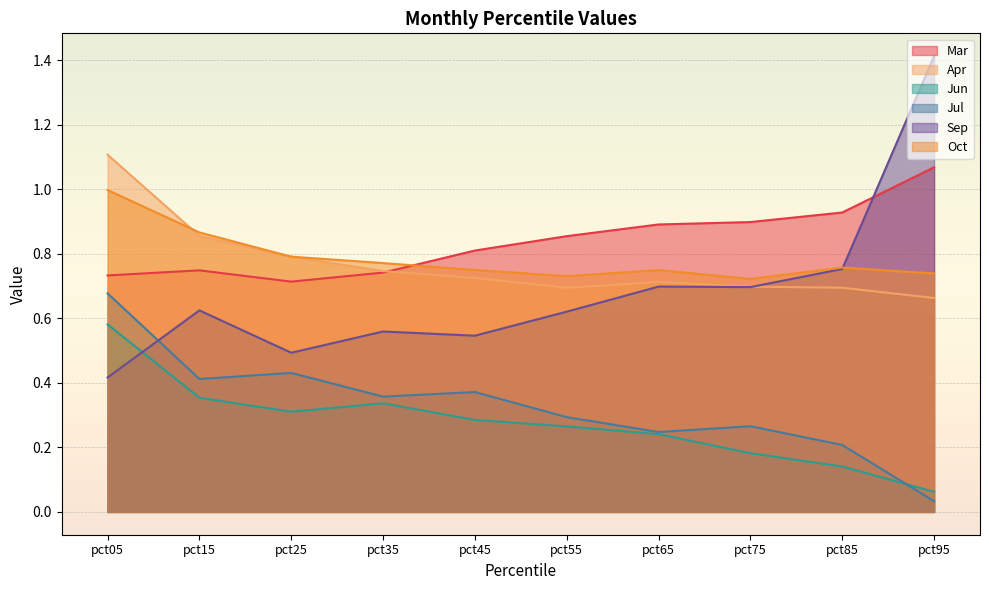

True or false: Apr has more than 2 interior local peaks.

False